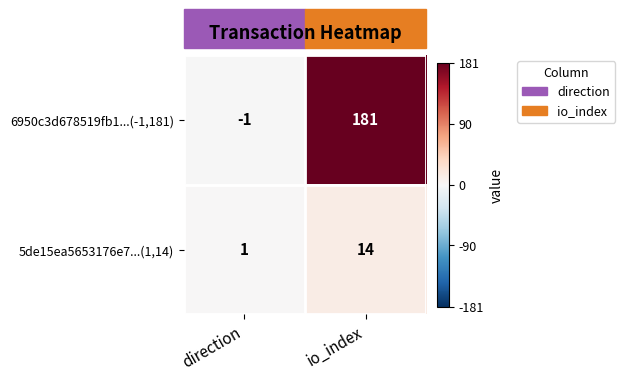

What is the total value across all series at io_index?

195